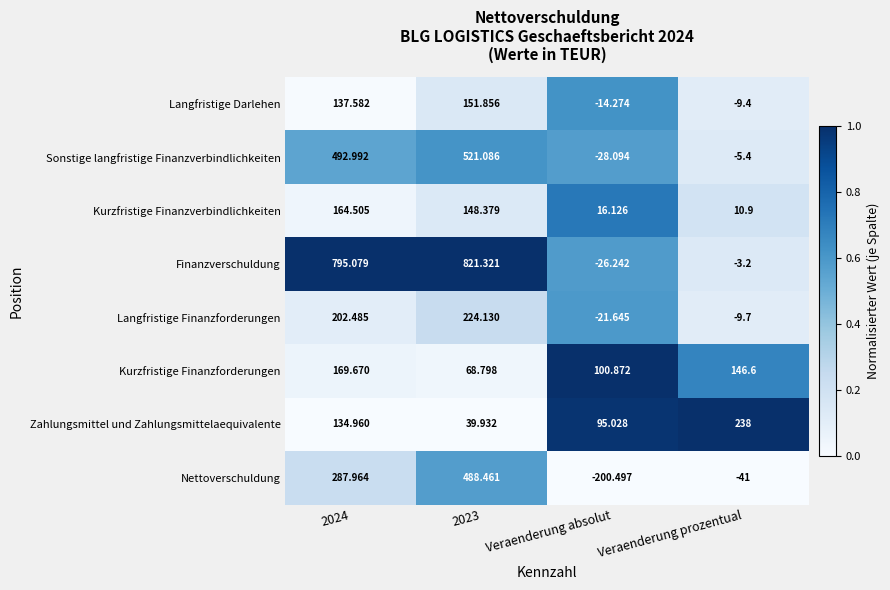

List the series in order of their peak value, lowest first.

Langfristige Darlehen, Kurzfristige Finanzverbindlichkeiten, Kurzfristige Finanzforderungen, Langfristige Finanzforderungen, Zahlungsmittel und Zahlungsmittelaequivalente, Nettoverschuldung, Sonstige langfristige Finanzverbindlichkeiten, Finanzverschuldung